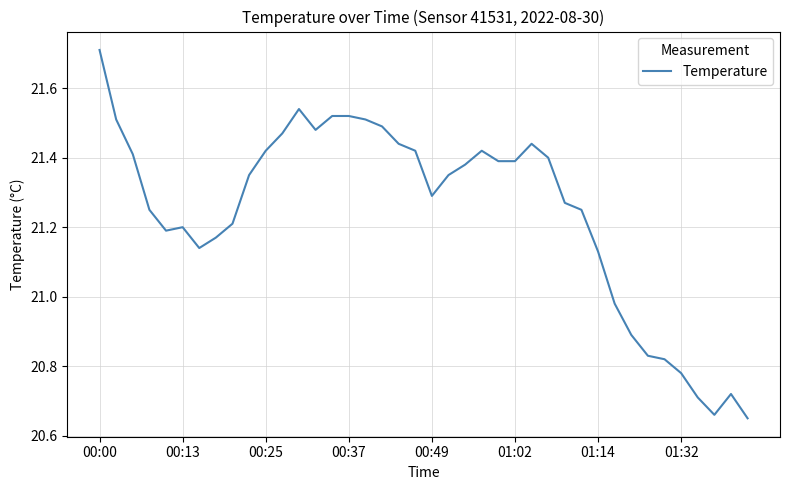

What is the difference between the maximum and minimum values?

1.1